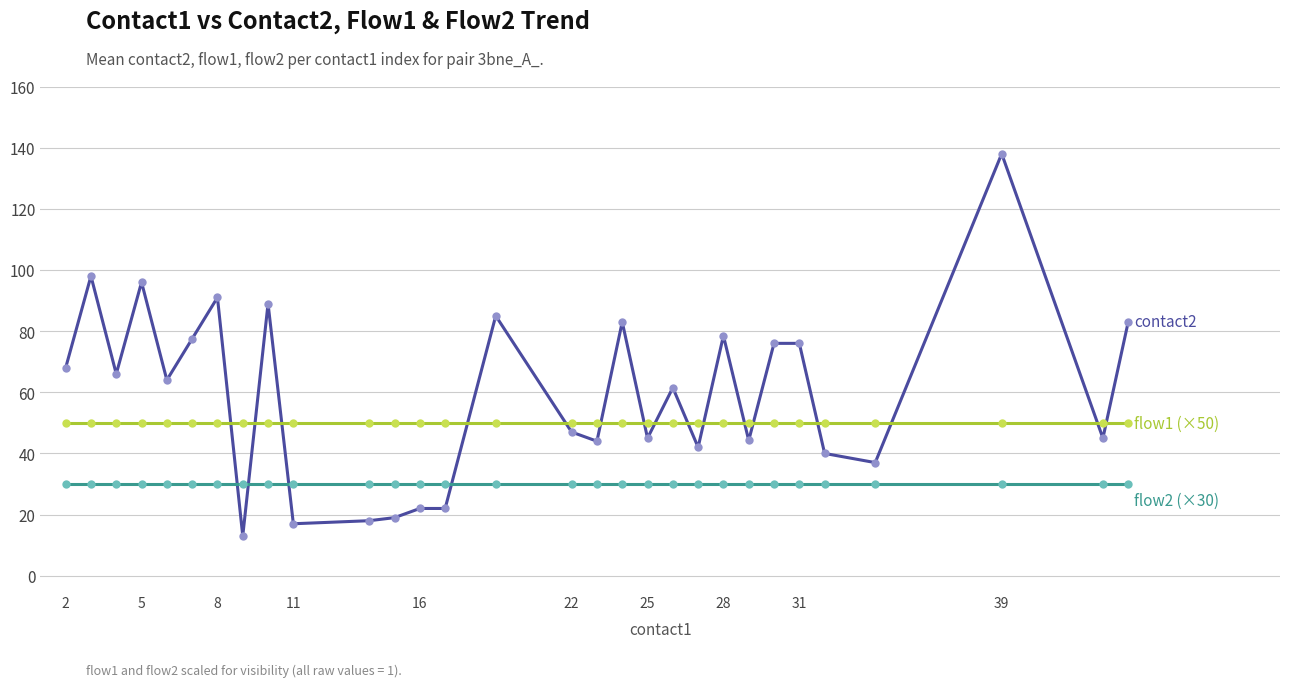

What is the maximum value shown in the chart?

138.0